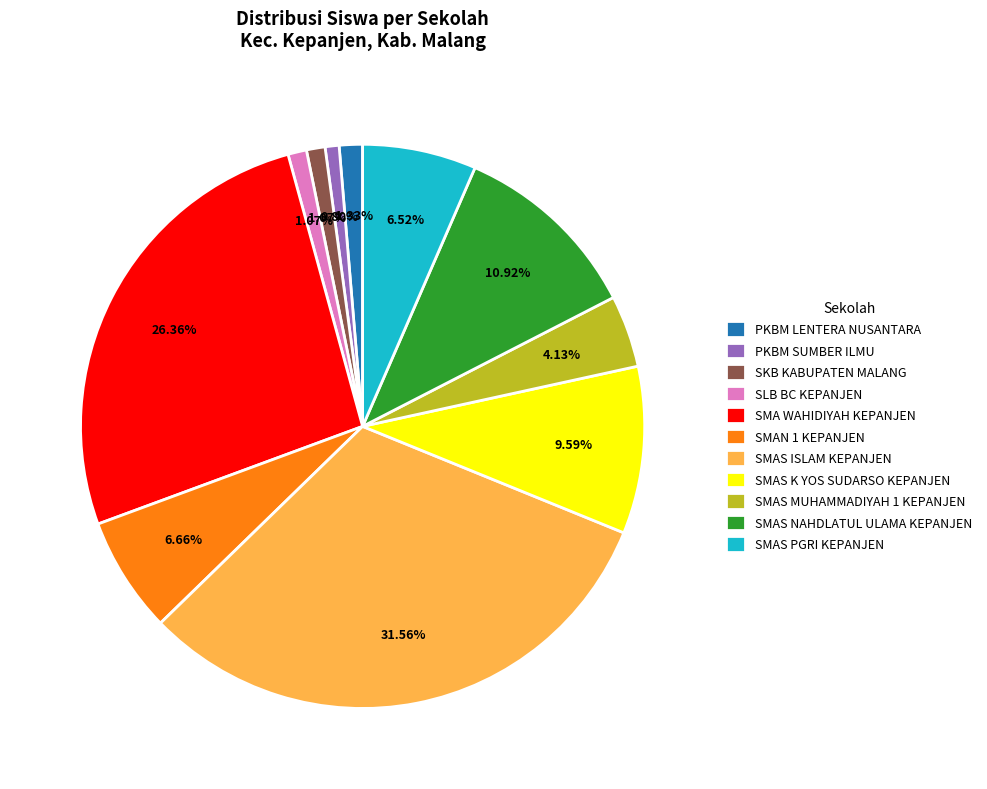

What percentage is NOT represented by SMAN 1 KEPANJEN?

93.3%